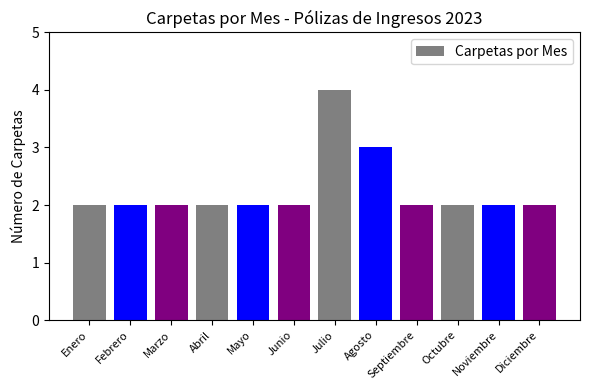

What position from the left is Mayo?

5